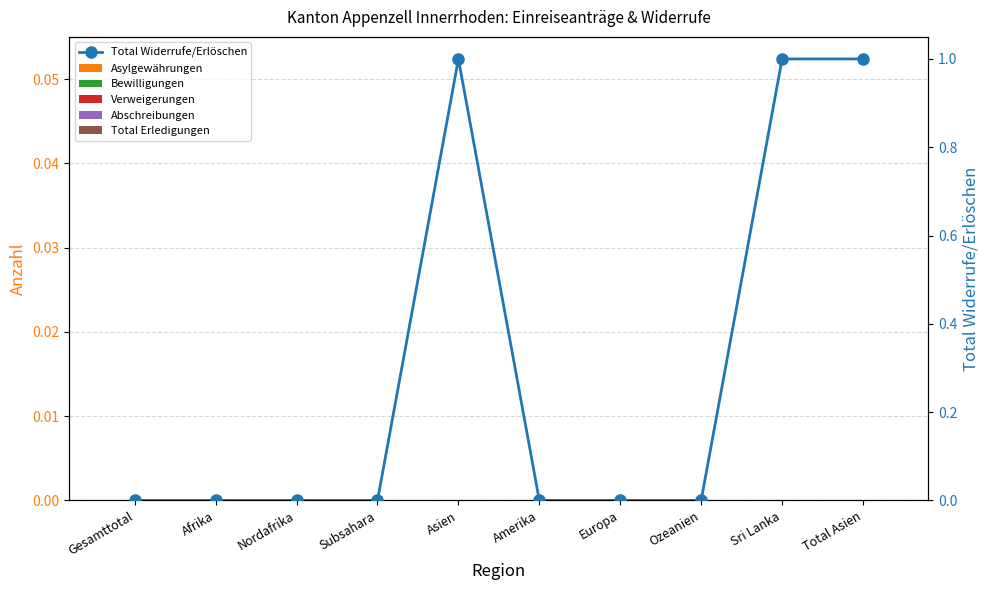

What is the label of the 8th bar from the left?

Ozeanien